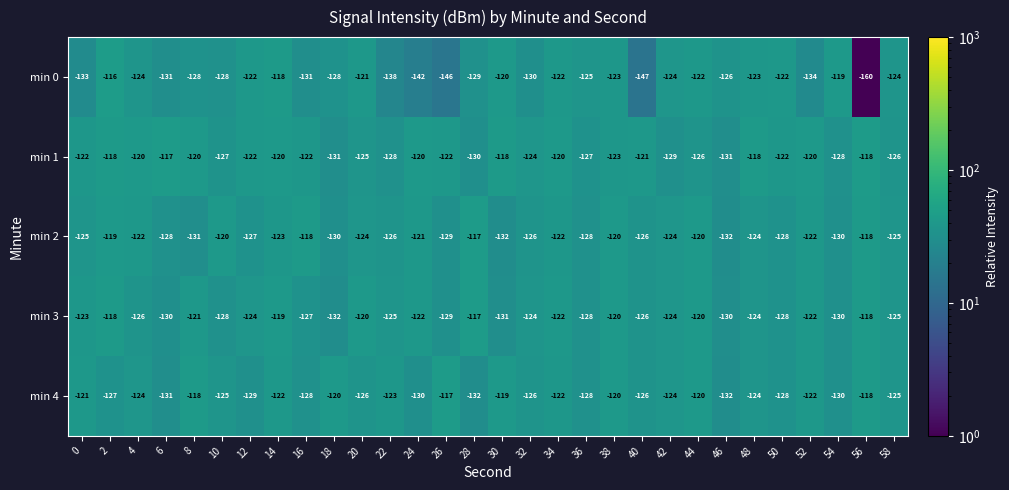

List the labels in order of min 2 value, largest first.

28, 16, 56, 2, 44, 10, 38, 24, 52, 4, 34, 14, 42, 20, 48, 0, 58, 32, 22, 40, 12, 50, 6, 36, 26, 54, 18, 8, 46, 30